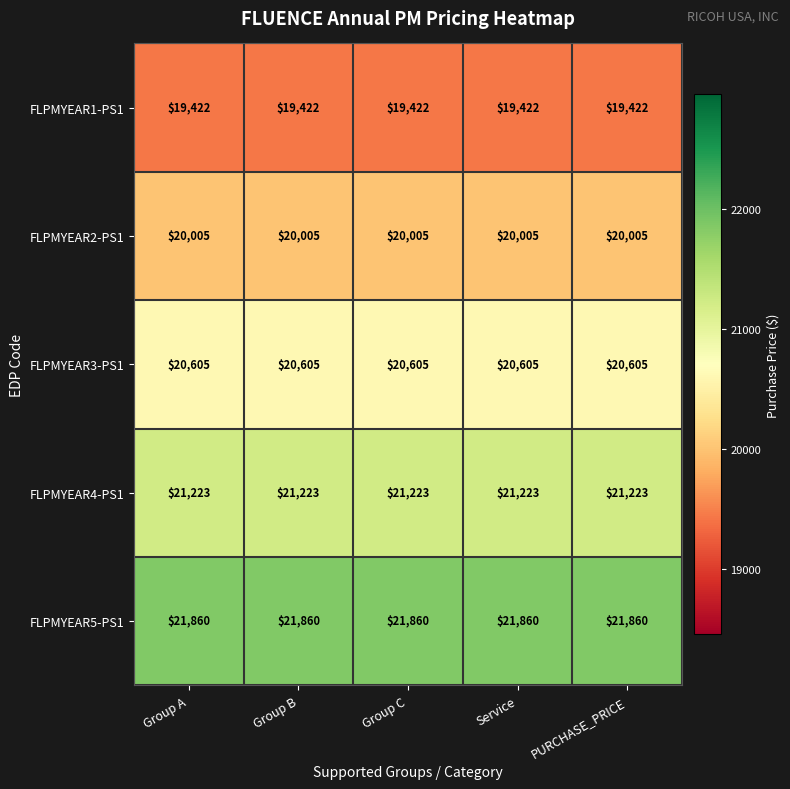

At how many categories does at least one series exceed 21302?

5